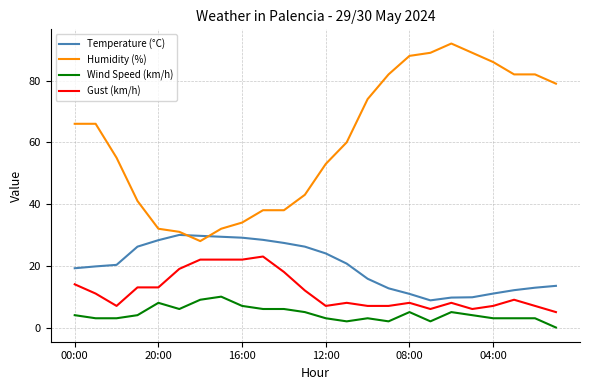

Rank the series by their maximum value, from lowest to highest.

Wind Speed (km/h), Gust (km/h), Temperature (°C), Humidity (%)